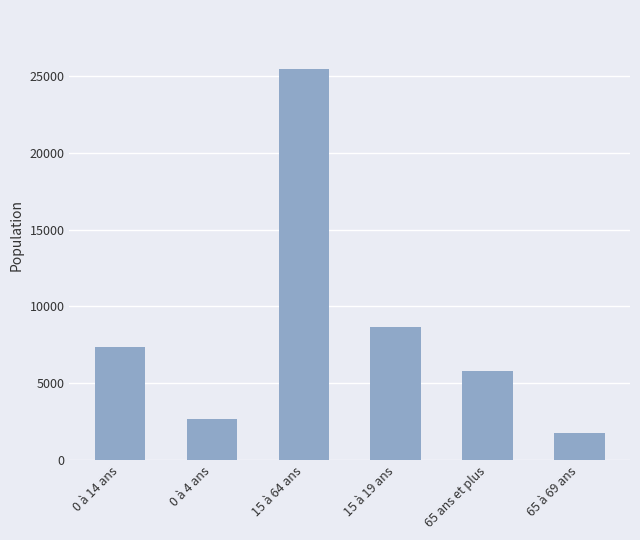

How many values are below 7385?

3